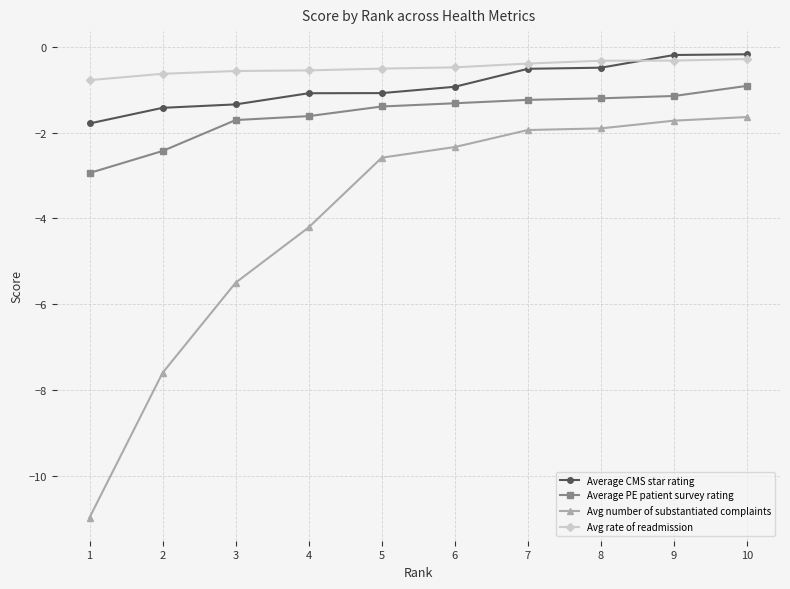

True or false: Avg number of substantiated complaints and Average PE patient survey rating cross at least once.

False